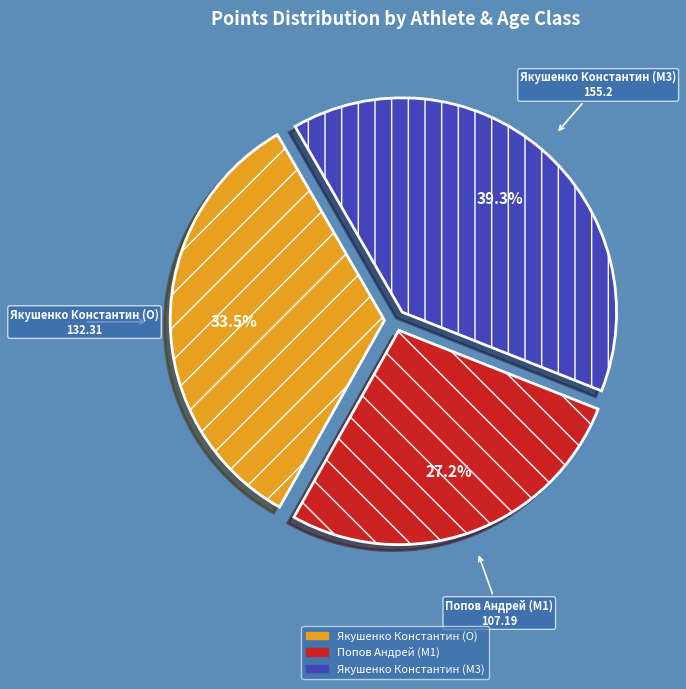

Which slice is the smallest?

Попов Андрей (M1)